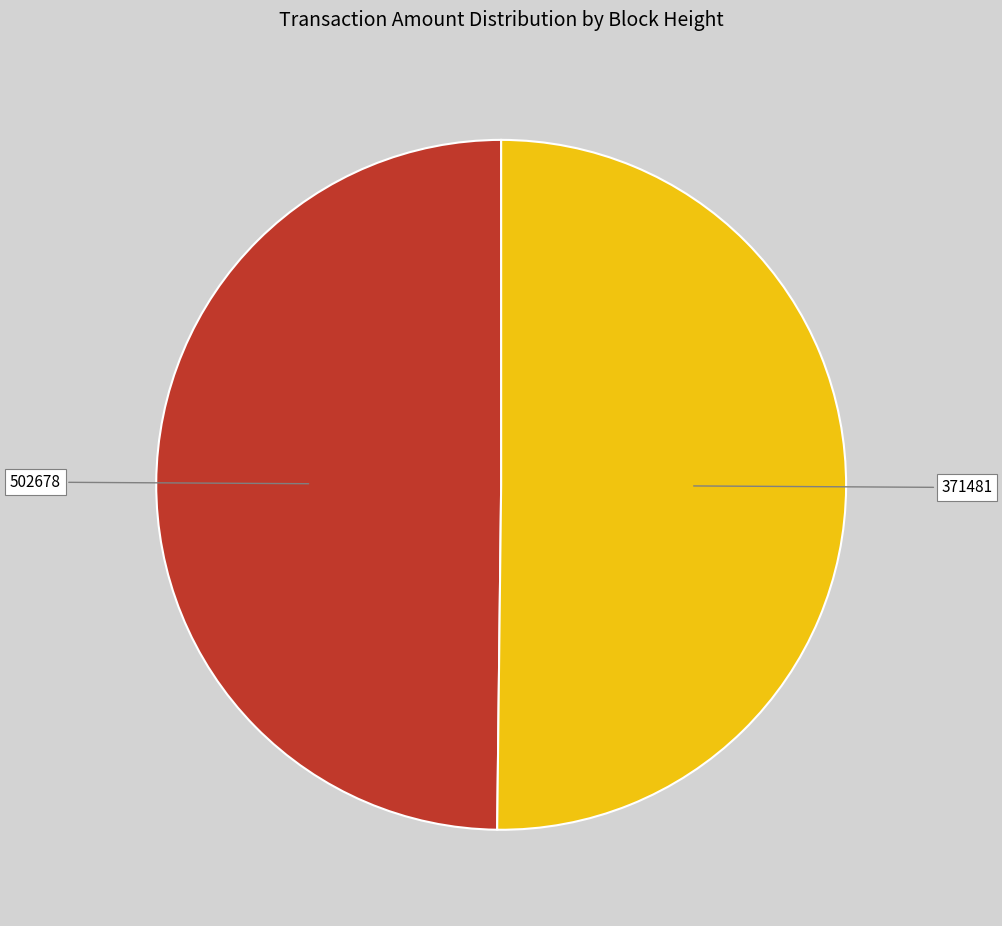

Do 502678 and 371481 together represent more than half of the pie?

Yes